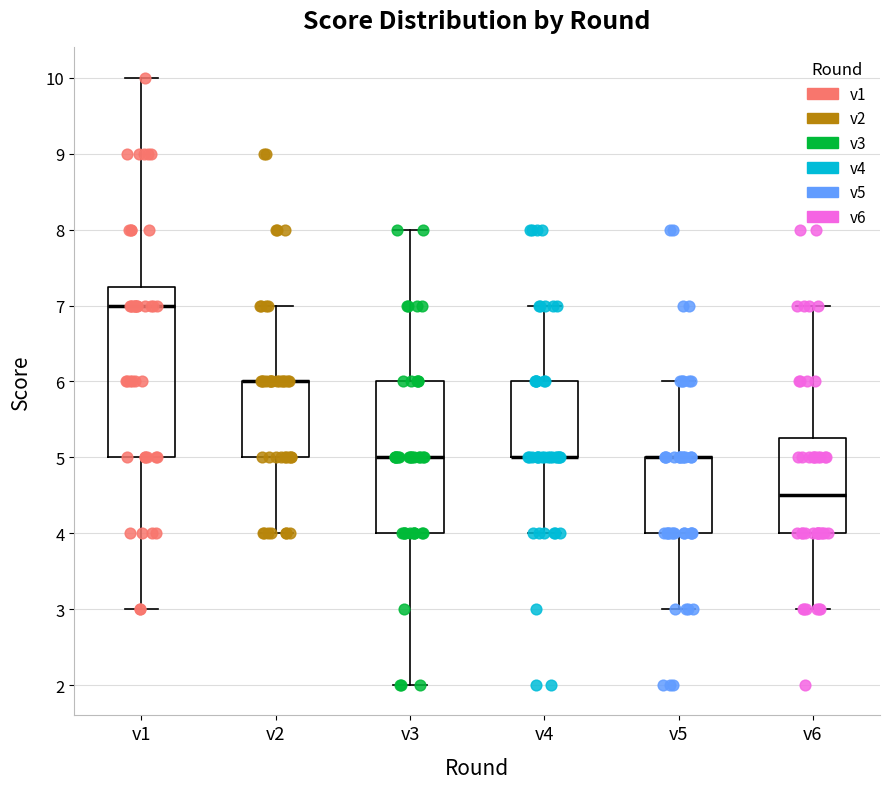

Where is the lower edge of the box for v4 on the y-axis? The values are not printed on the chart, so give them approximately, as read against the axis.

5.0